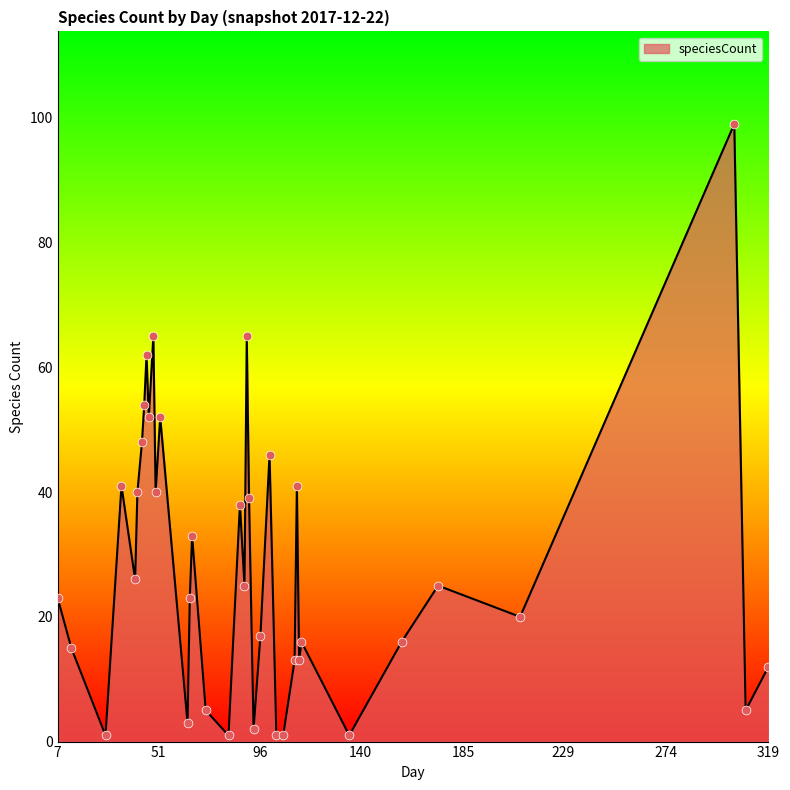

What is the maximum value shown in the chart?

99